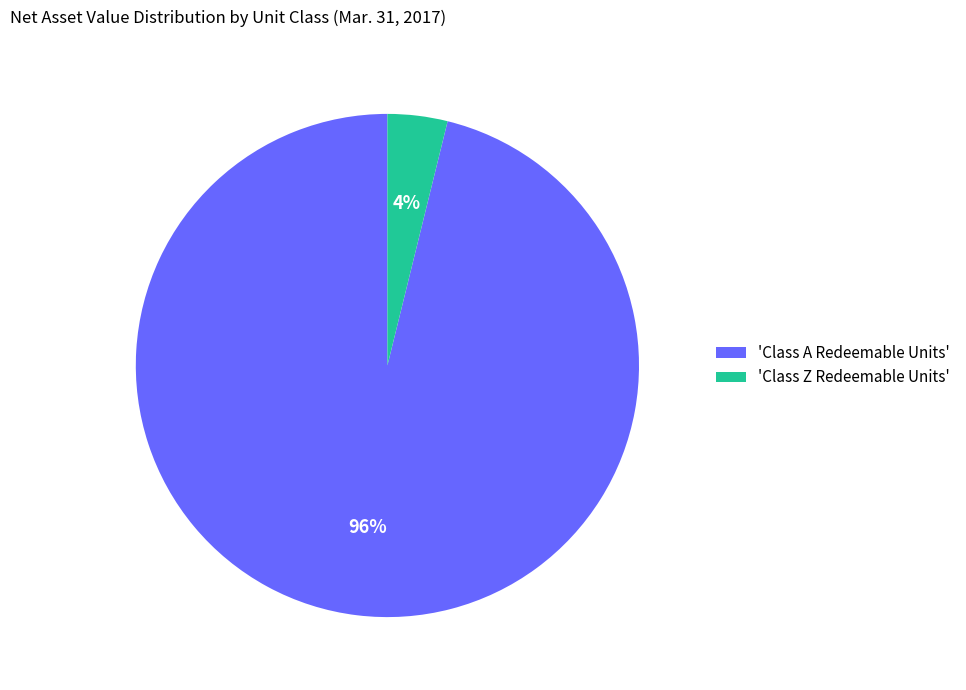

To the nearest percent, what portion does 'Class A Redeemable Units' represent?

96%